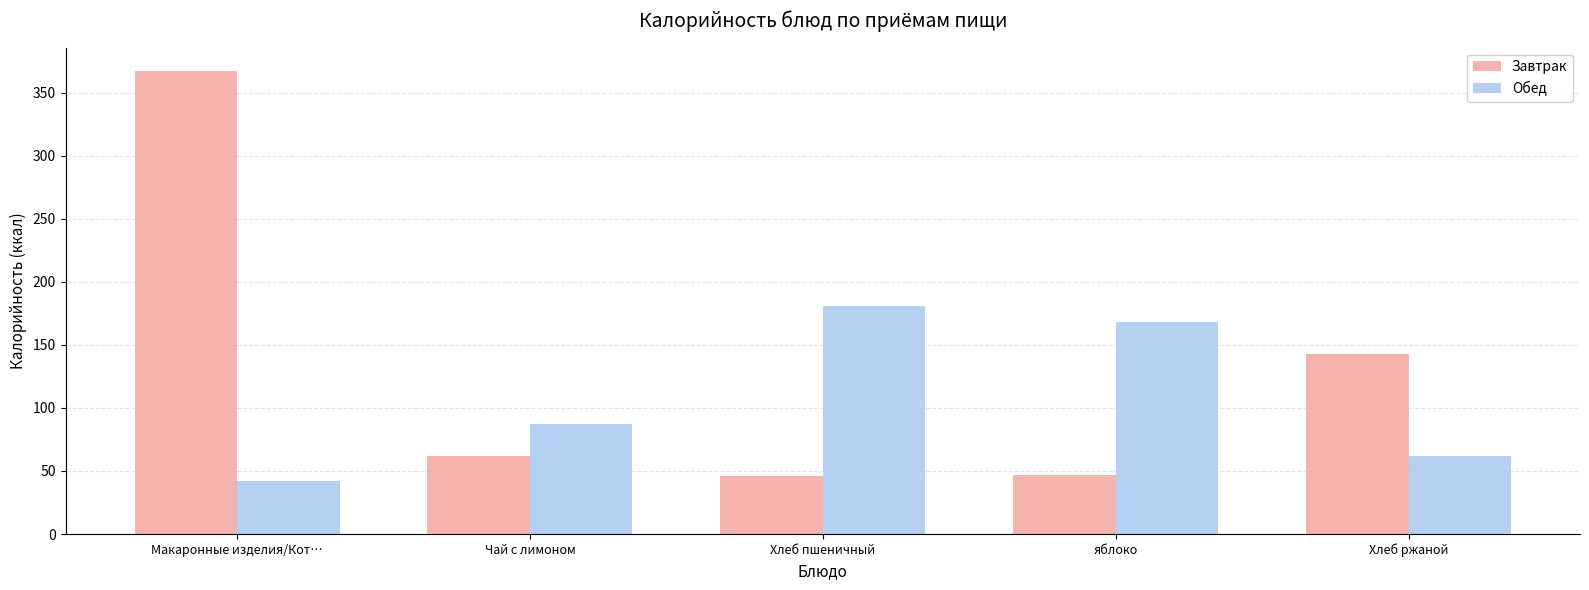

What is the difference between the highest and lowest values at Хлеб ржаной?

81.0